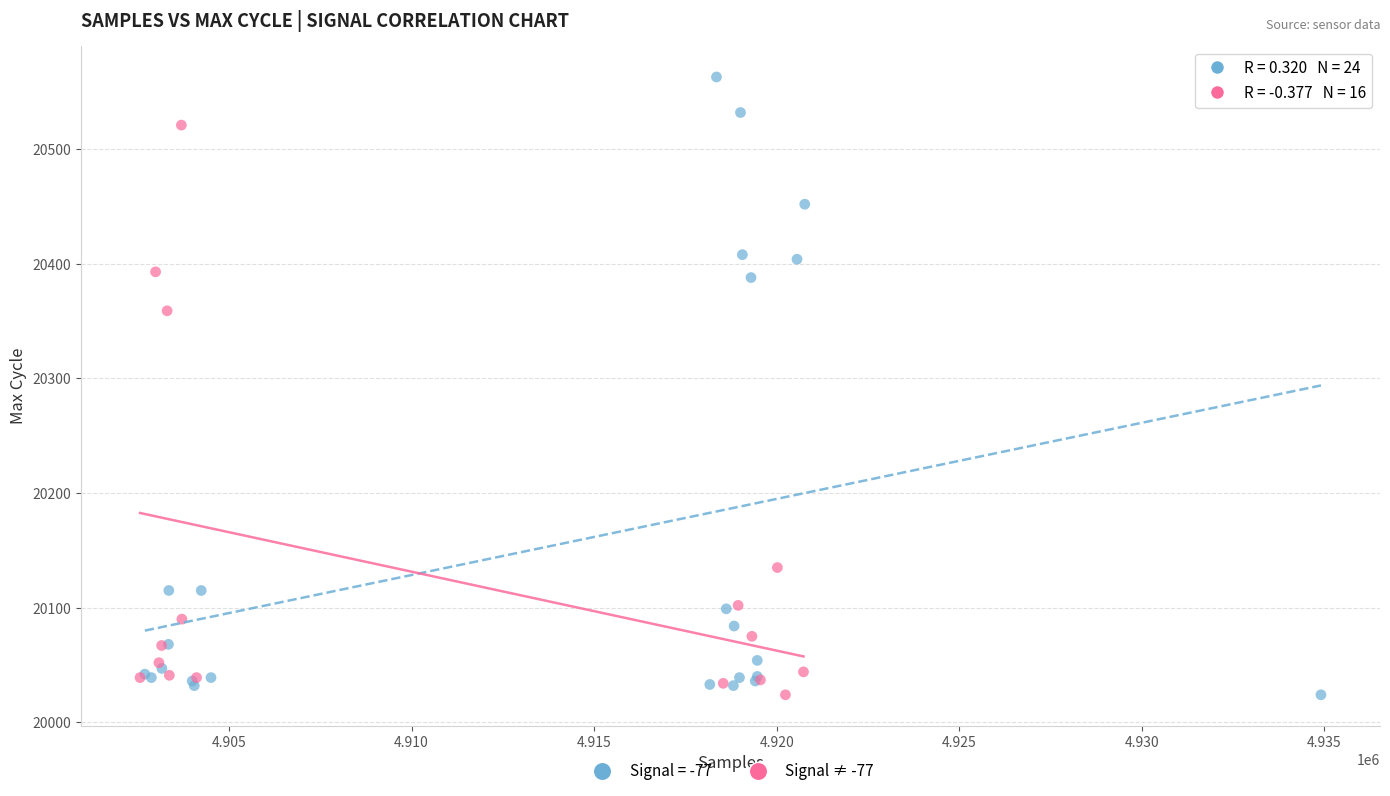

Which series reaches the maximum Y coordinate?

Signal = -77